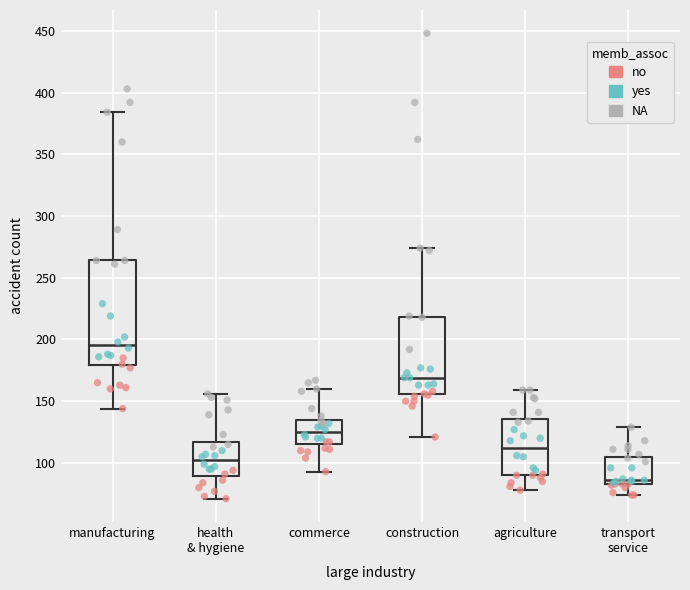

Which box is the tallest, from its lower edge to its upper edge?

manufacturing